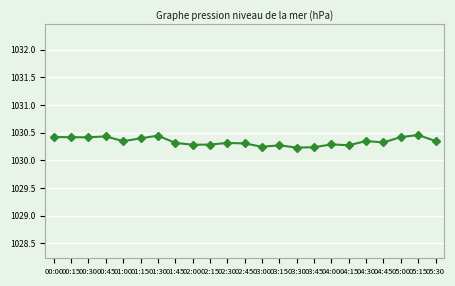

Count the values in the range 1030 to 1031.

23